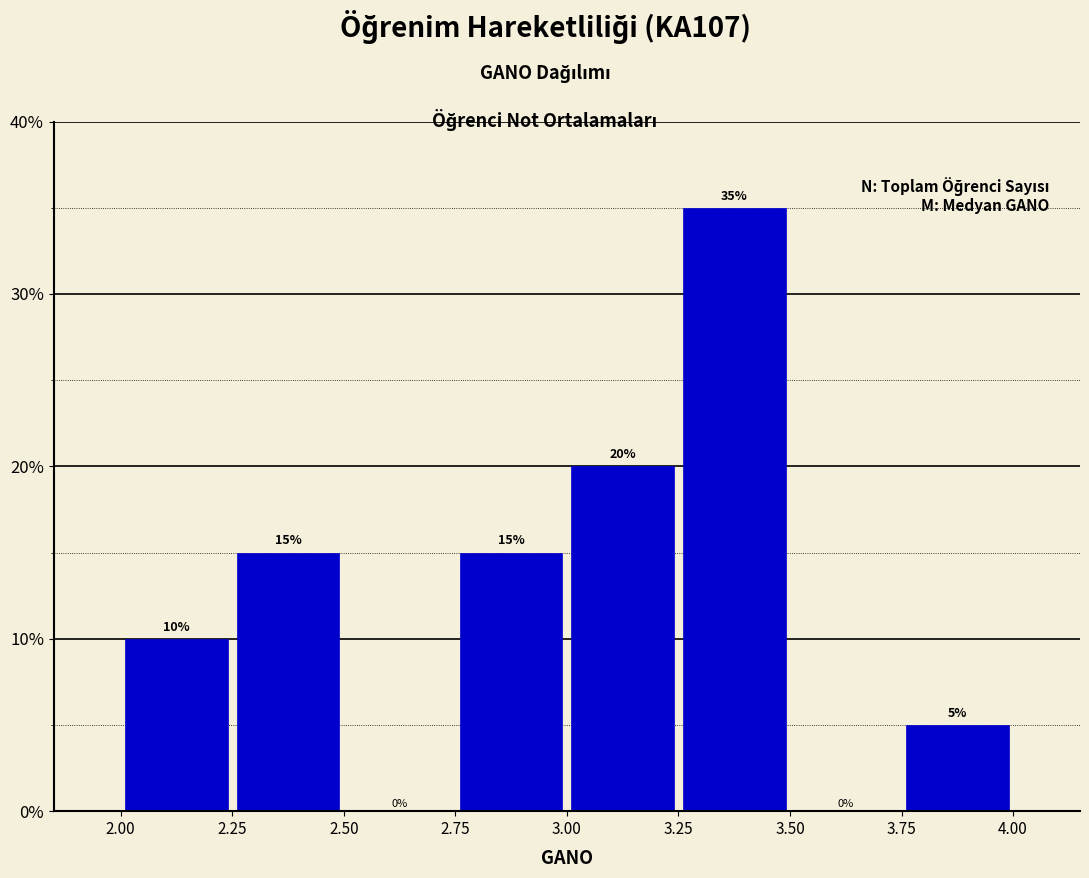

Reading left to right, list every bar in this chart as the range it spans on the x-axis followed by its height.

2.00 to 2.25: 10
2.25 to 2.50: 15
2.50 to 2.75: 0
2.75 to 3.00: 15
3.00 to 3.25: 20
3.25 to 3.50: 35
3.50 to 3.75: 0
3.75 to 4.00: 5